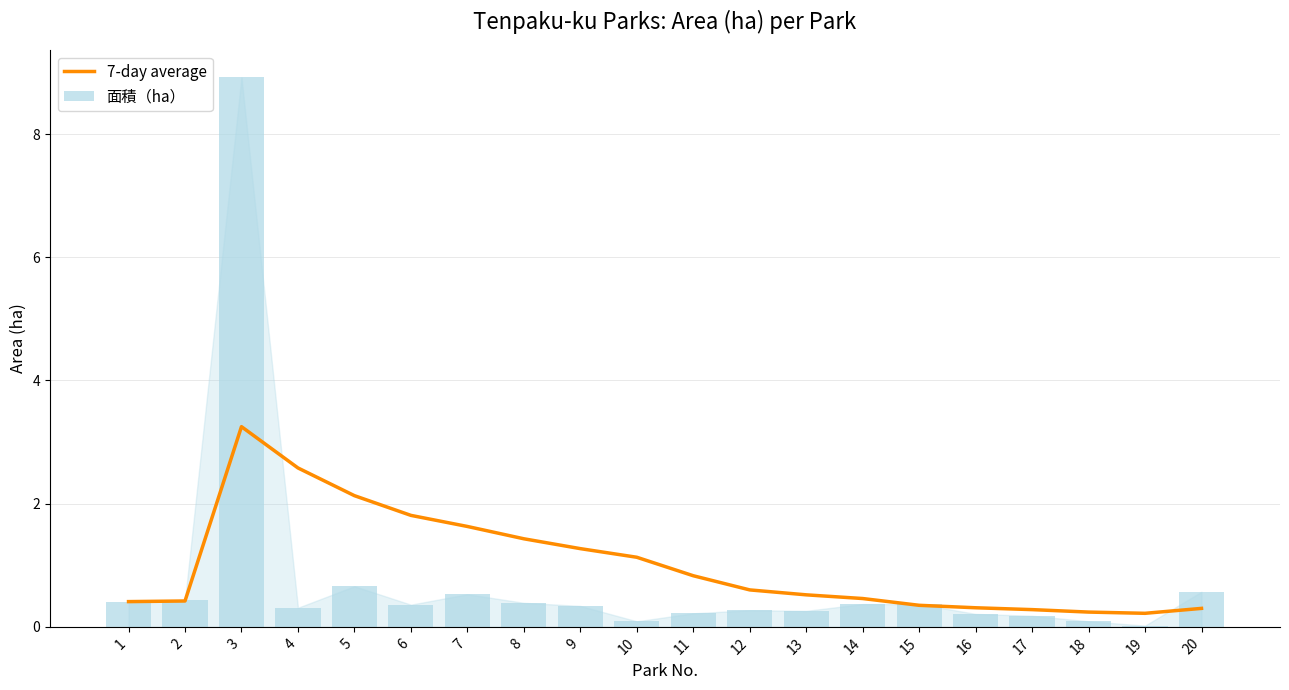

The 7-day average series shows 1.4 at 8. True or false?

True